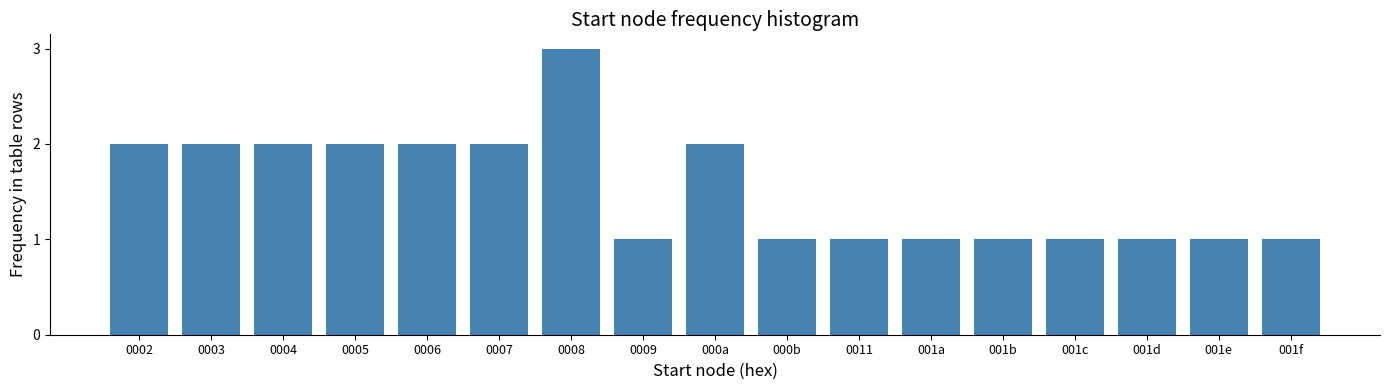

Reading left to right, what are all the values shown in this chart?

0002=2	0003=2	0004=2	0005=2	0006=2	0007=2	0008=3	0009=1	000a=2	000b=1	0011=1	001a=1	001b=1	001c=1	001d=1	001e=1	001f=1